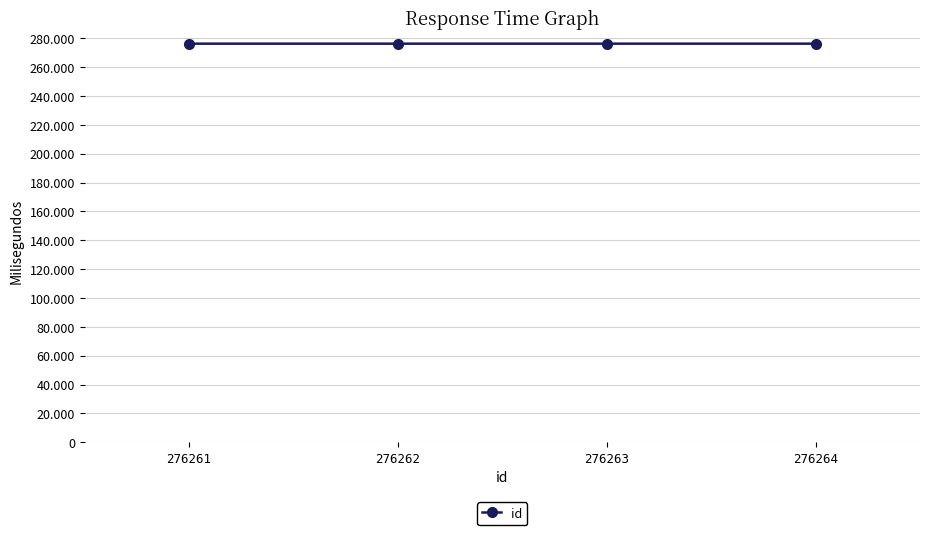

Is it true that the value at 276264 is 111950?

False